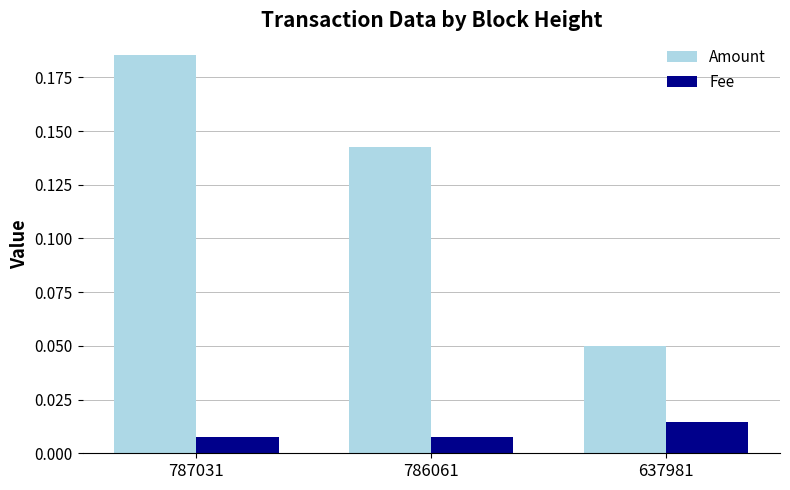

The value of Amount at 787031 is 0.3. True or false?

False